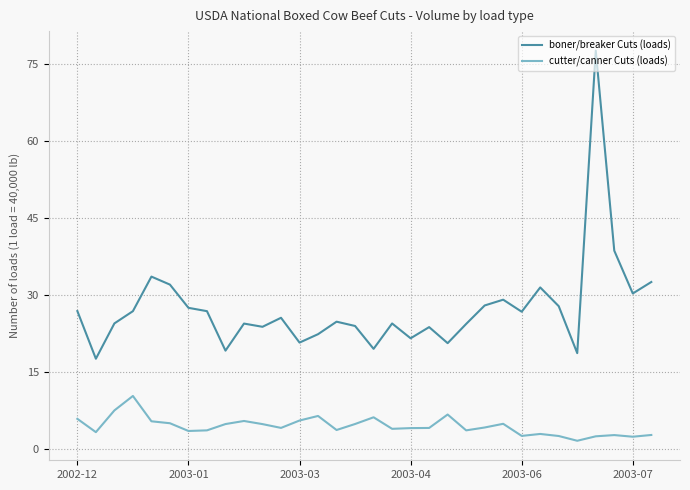

List the series in order of their overall mean, highest first.

boner/breaker Cuts (loads), cutter/canner Cuts (loads)